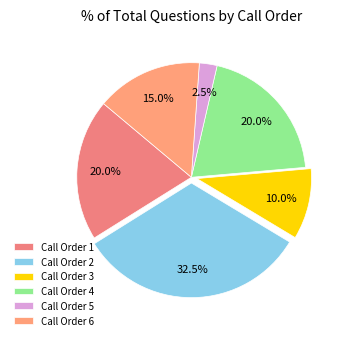

Count the number of slices in the pie.

6